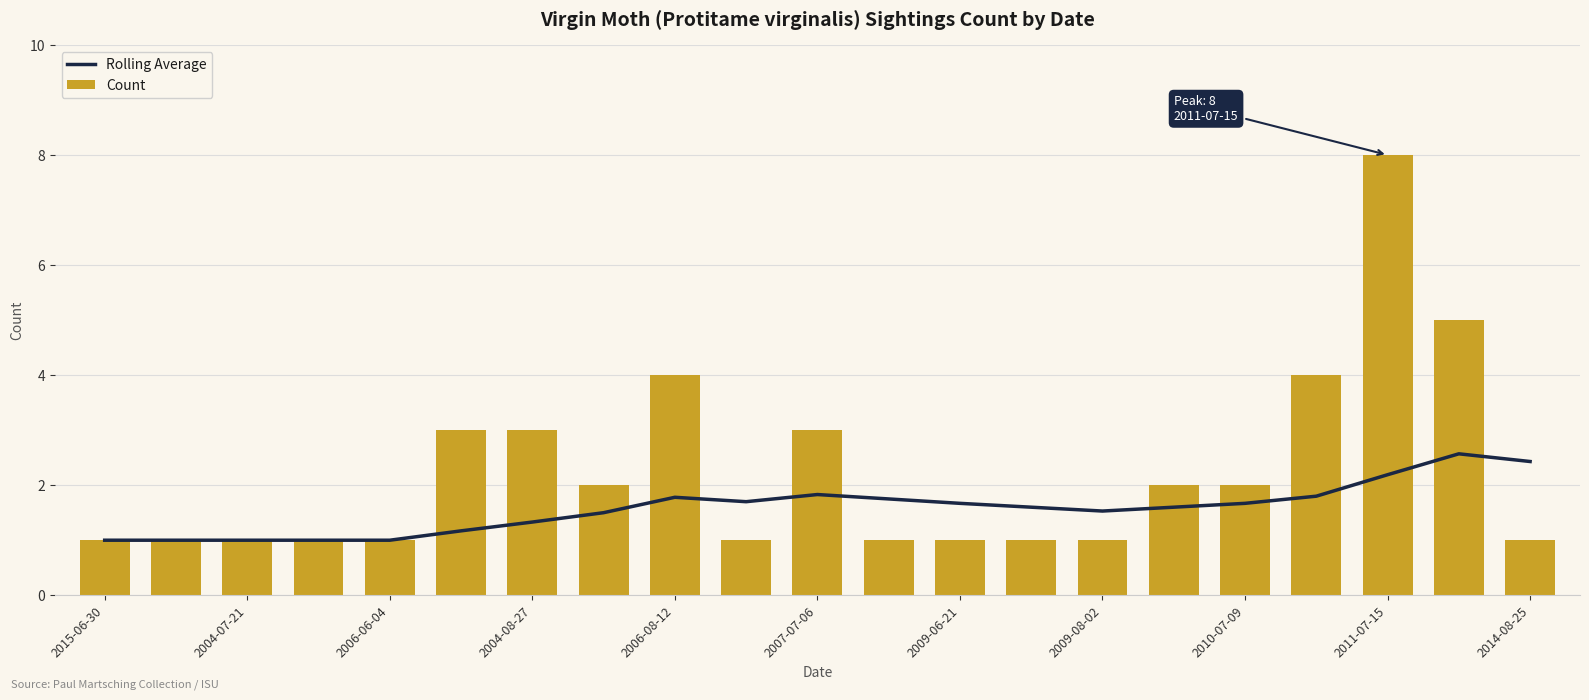

What is the difference between the maximum and minimum values in the Count series?

7